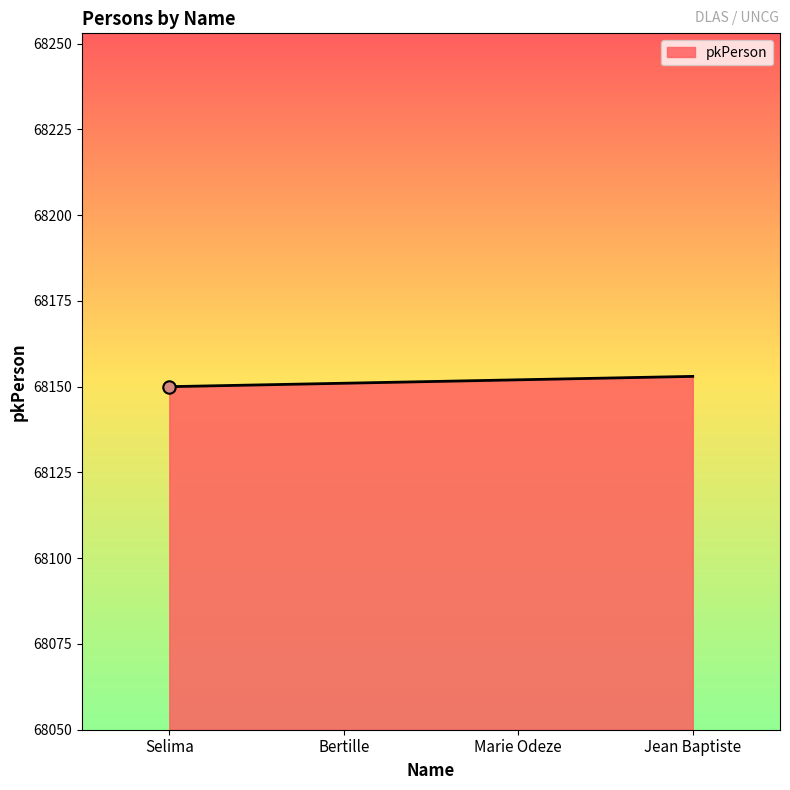

What is the ratio of the value at Jean Baptiste to the value at Bertille?

1.0